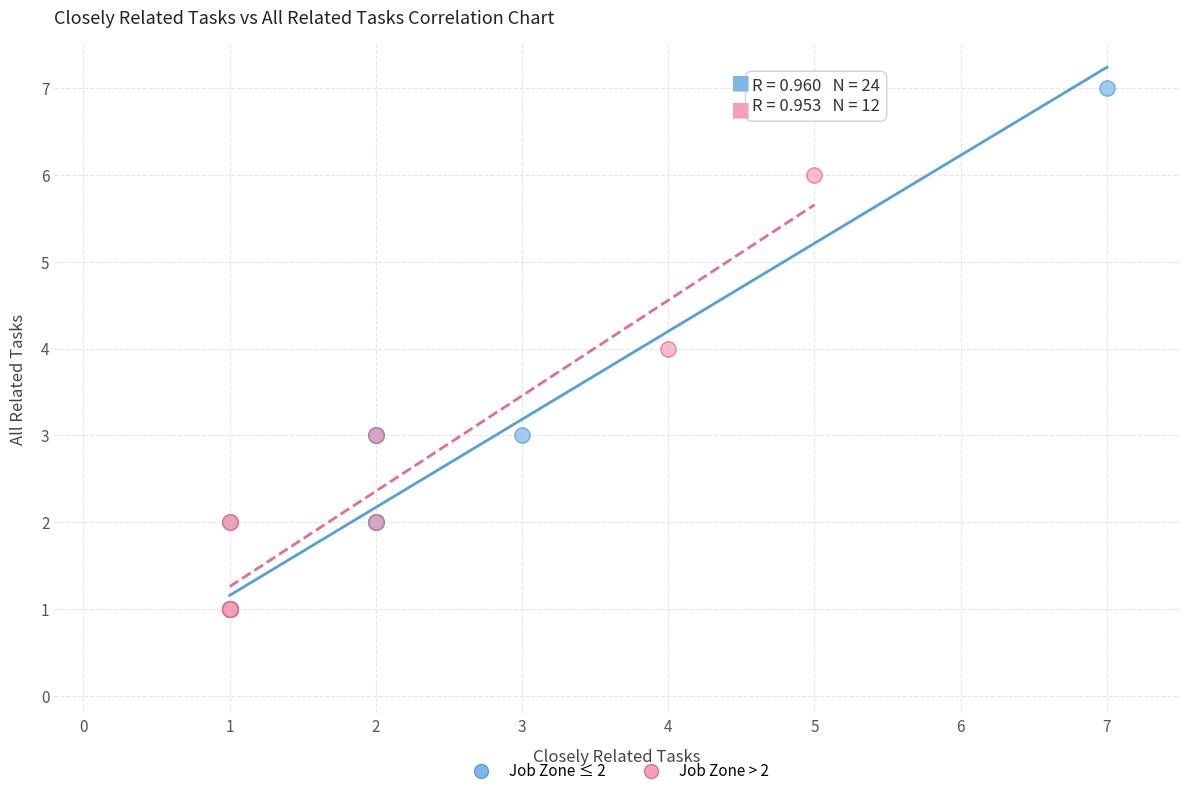

Which series reaches the maximum Y coordinate?

Job Zone ≤ 2